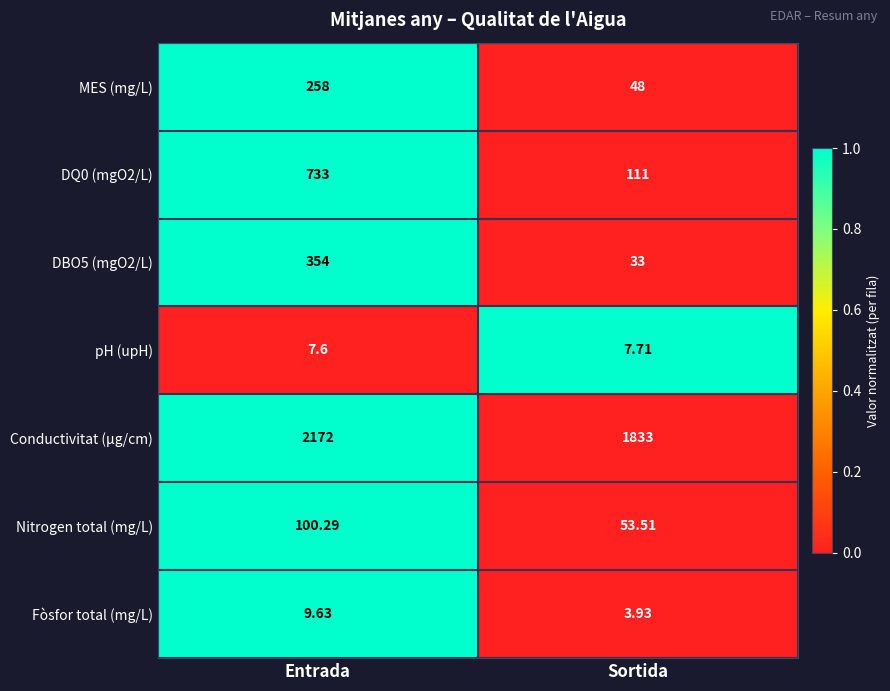

Which category has the highest value in the MES (mg/L) series?

Entrada